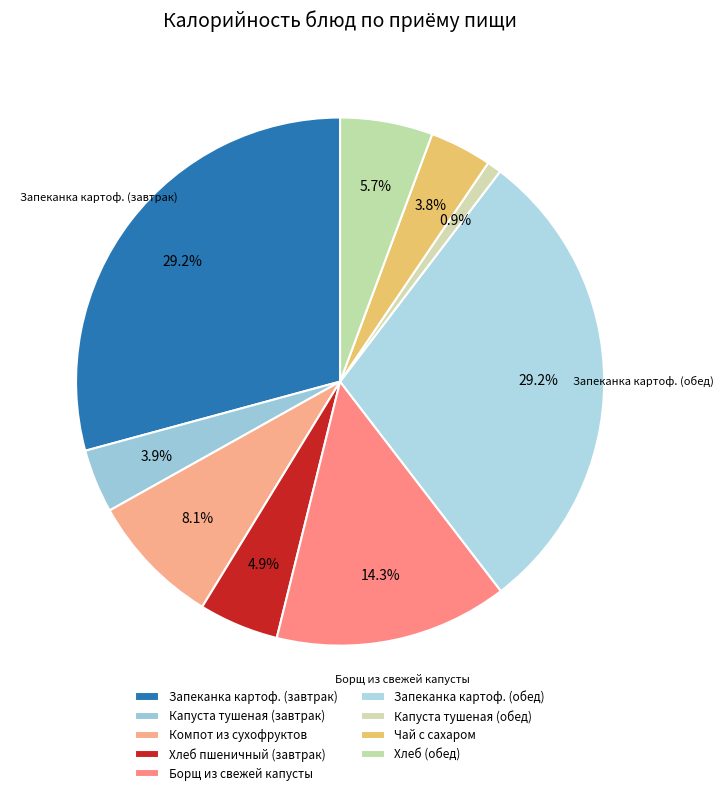

The Капуста тушеная (завтрак) slice represents 14% of the pie. True or false?

False